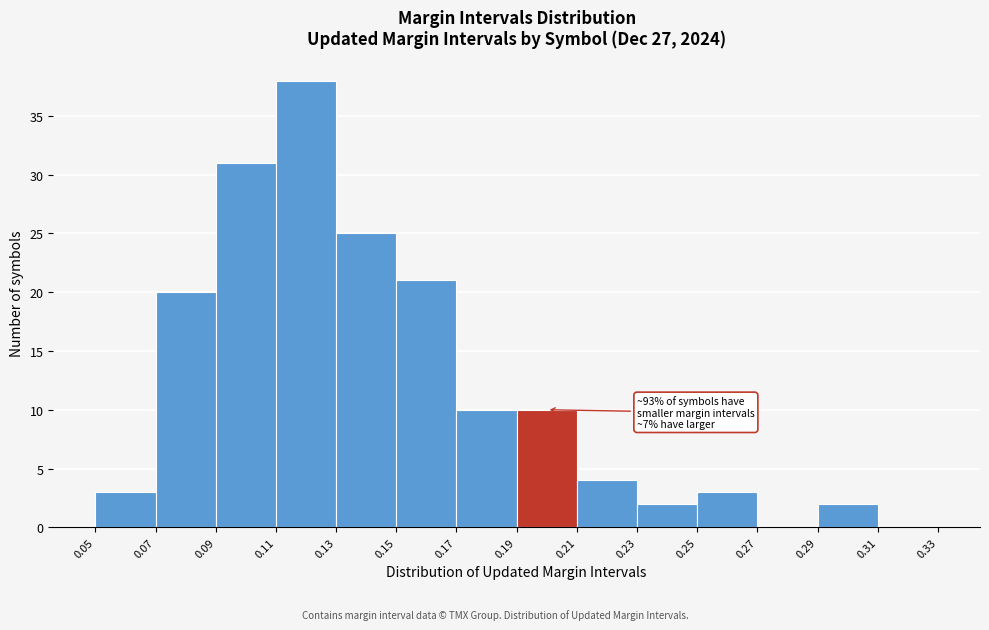

Which range on the x-axis has the tallest bar?

0.11 to 0.13